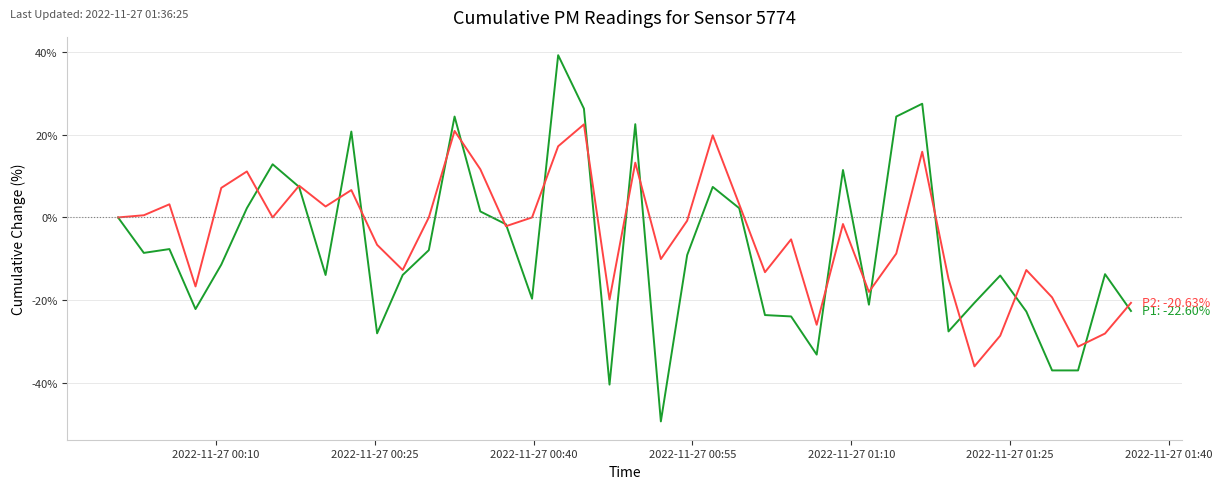

What is the maximum value shown in the chart?

39.2